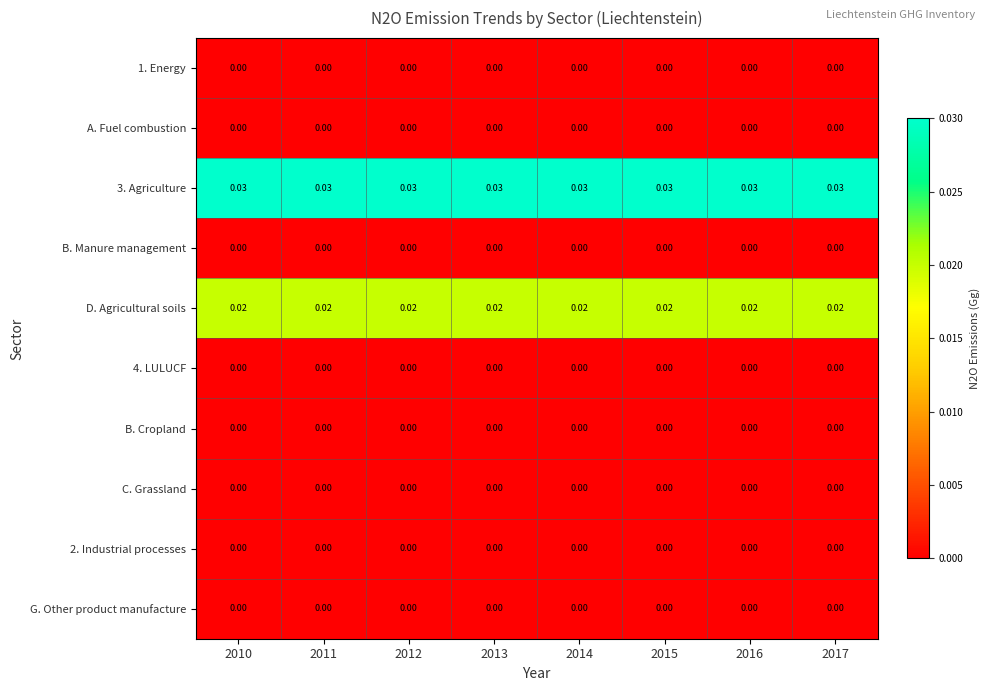

Reading right to left, list all the values displayed in this chart.

1. Energy: 2017=0.0	2016=0.0	2015=0.0	2014=0.0	2013=0.0	2012=0.0	2011=0.0	2010=0.0
A. Fuel combustion: 2017=0.0	2016=0.0	2015=0.0	2014=0.0	2013=0.0	2012=0.0	2011=0.0	2010=0.0
3. Agriculture: 2017=0.0	2016=0.0	2015=0.0	2014=0.0	2013=0.0	2012=0.0	2011=0.0	2010=0.0
B. Manure management: 2017=0.0	2016=0.0	2015=0.0	2014=0.0	2013=0.0	2012=0.0	2011=0.0	2010=0.0
D. Agricultural soils: 2017=0.0	2016=0.0	2015=0.0	2014=0.0	2013=0.0	2012=0.0	2011=0.0	2010=0.0
4. LULUCF: 2017=0.0	2016=0.0	2015=0.0	2014=0.0	2013=0.0	2012=0.0	2011=0.0	2010=0.0
B. Cropland: 2017=0.0	2016=0.0	2015=0.0	2014=0.0	2013=0.0	2012=0.0	2011=0.0	2010=0.0
C. Grassland: 2017=0.0	2016=0.0	2015=0.0	2014=0.0	2013=0.0	2012=0.0	2011=0.0	2010=0.0
2. Industrial processes: 2017=0.0	2016=0.0	2015=0.0	2014=0.0	2013=0.0	2012=0.0	2011=0.0	2010=0.0
G. Other product manufacture: 2017=0.0	2016=0.0	2015=0.0	2014=0.0	2013=0.0	2012=0.0	2011=0.0	2010=0.0